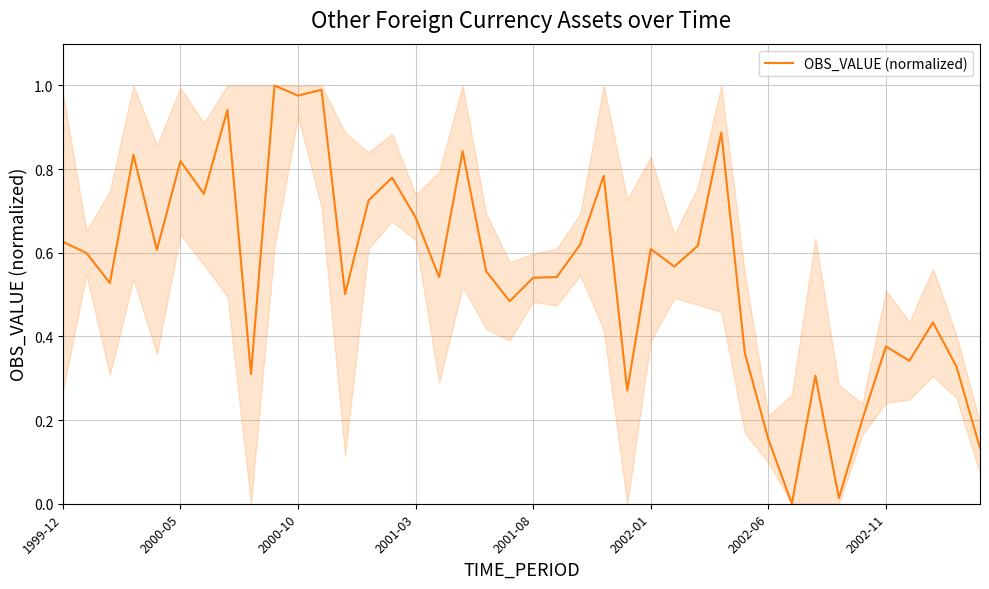

What is the difference between the second highest and minimum values?

1.0